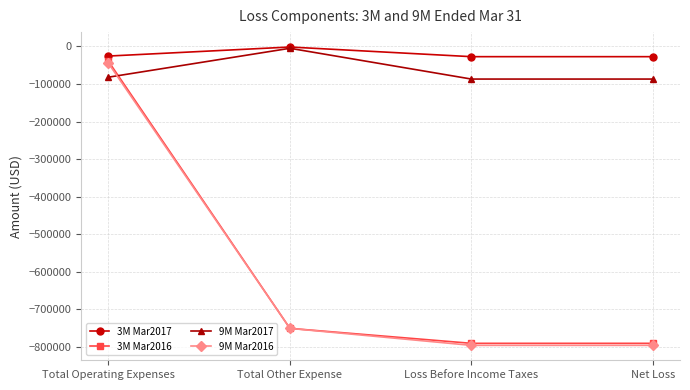

Where do 3M Mar2016 and 9M Mar2017 first cross each other?

Total Operating Expenses and Total Other Expense